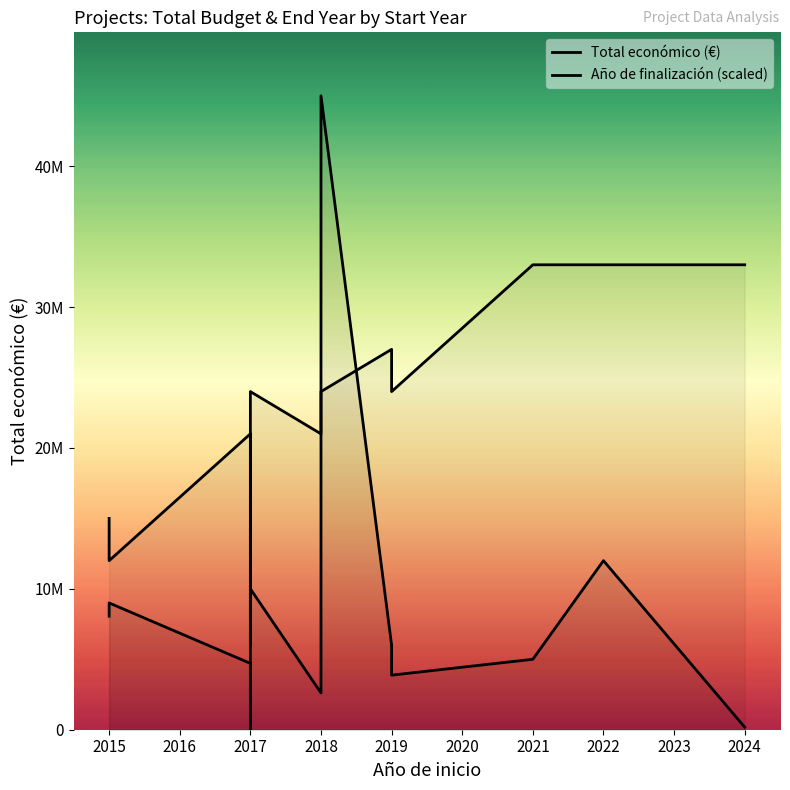

What is the value of the Año de finalización (scaled) point at the 9th from the left?

20999532.9